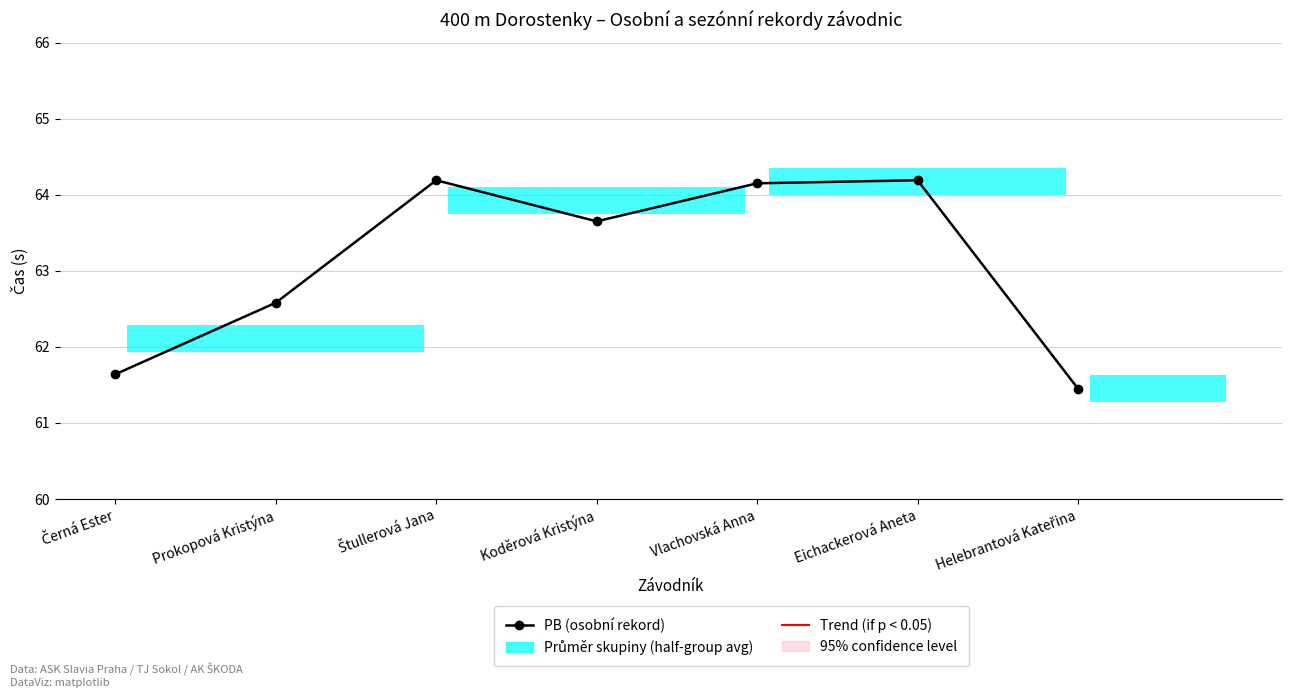

What is the maximum value shown in the chart?

64.2